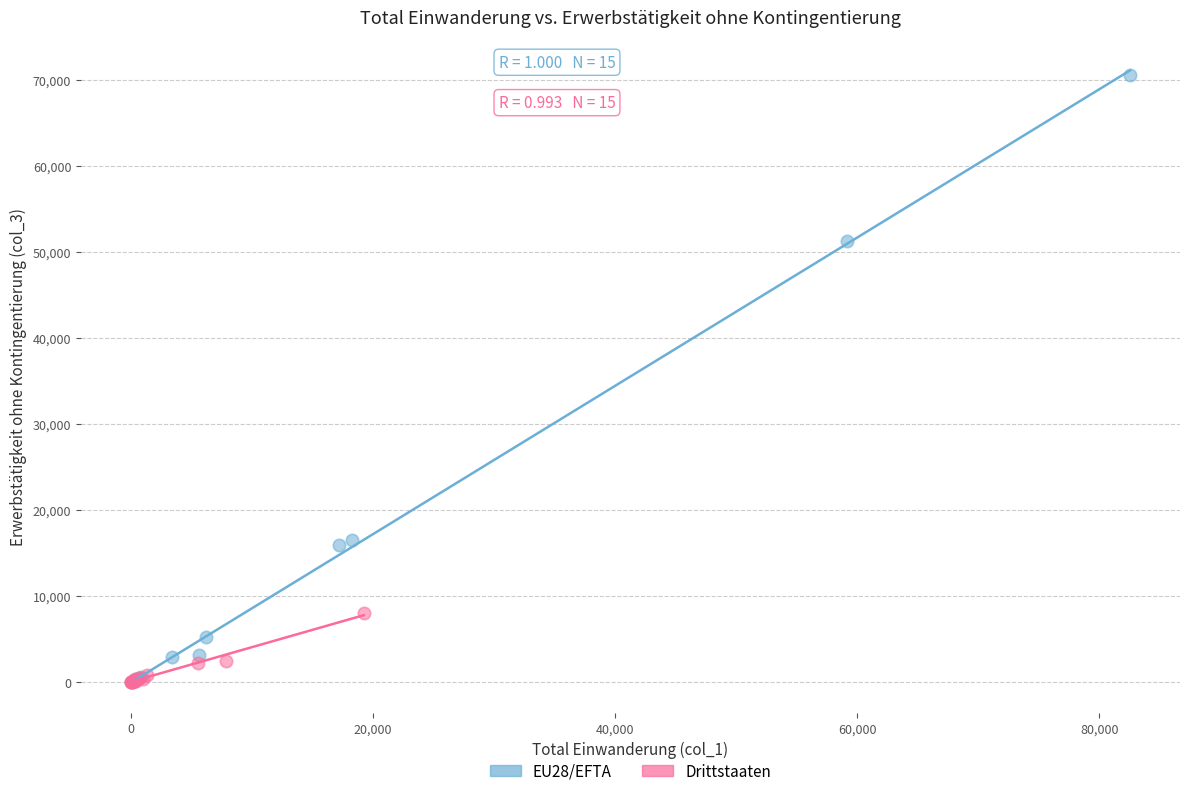

Which series has the widest spread of Y values?

EU28/EFTA